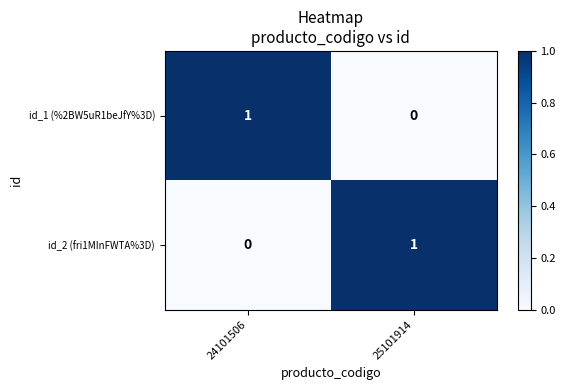

Which category has the lowest value in the id_1 (%2BW5uR1beJfY%3D) series?

25101914